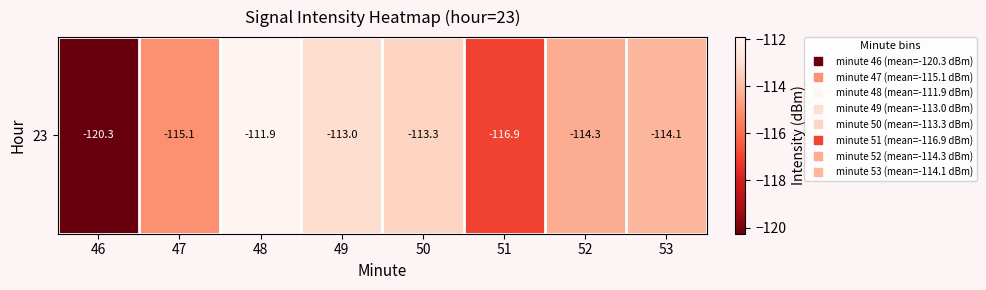

Reading left to right, list all the values displayed in this chart.

-120.3	-115.1	-111.9	-113.0	-113.3	-116.9	-114.3	-114.1